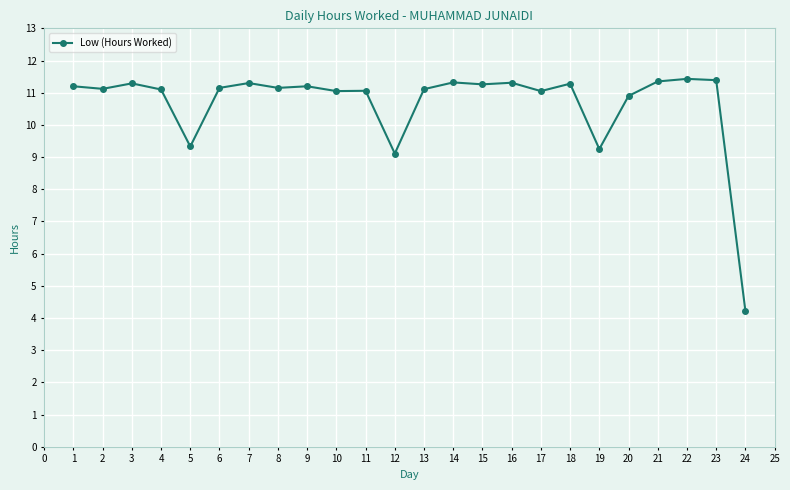

What is the minimum value shown in the chart?

4.2